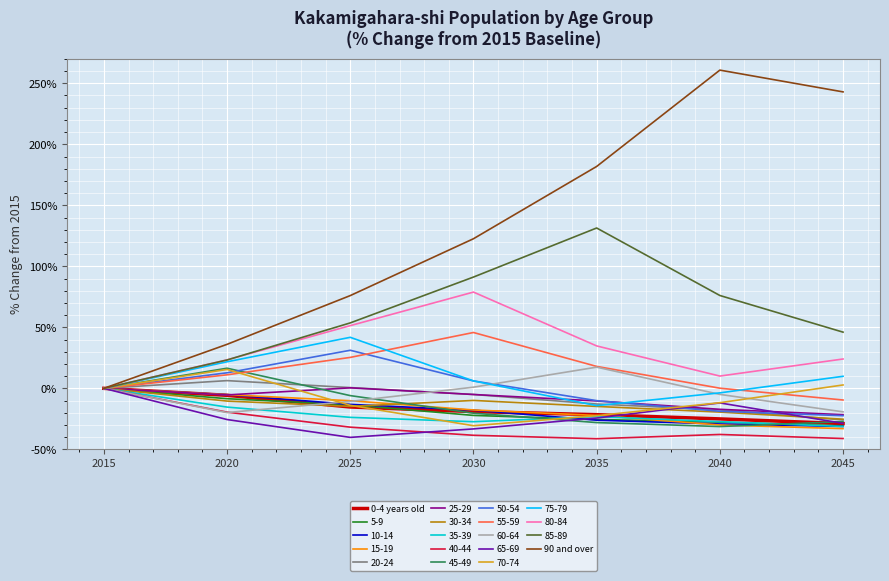

Between 2015 and 2020, which series saw the biggest shift?

90 and over